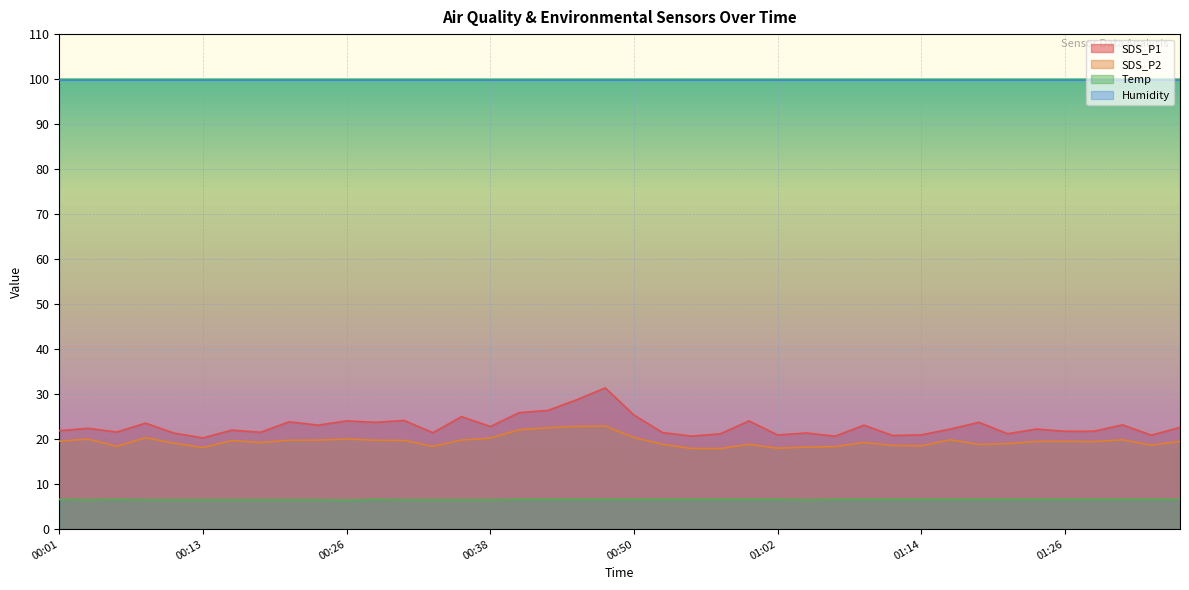

At which category is the sum across all series the highest?

00:47